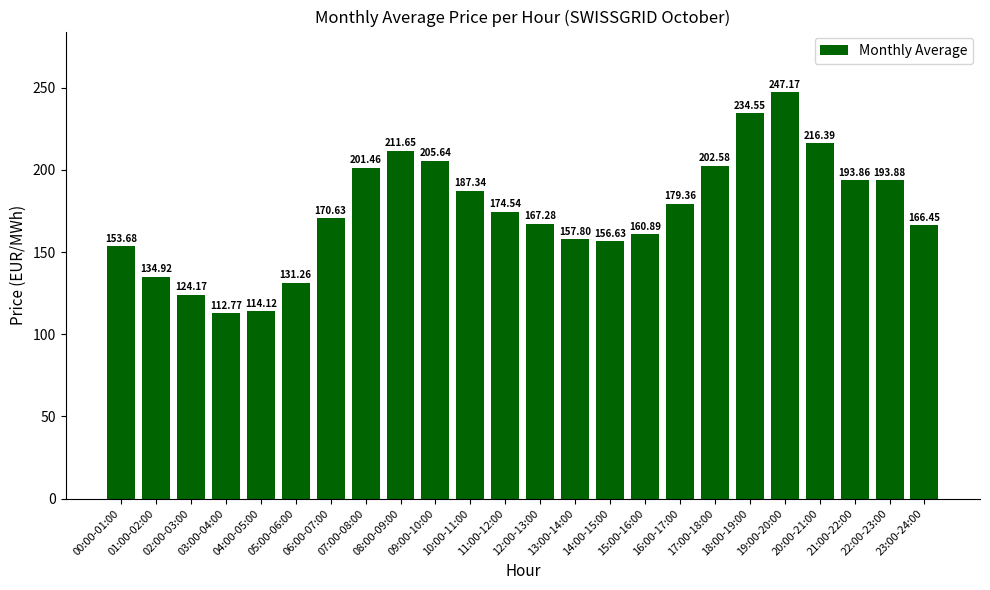

List the labels in order of value, smallest first.

03:00-04:00, 04:00-05:00, 02:00-03:00, 05:00-06:00, 01:00-02:00, 00:00-01:00, 14:00-15:00, 13:00-14:00, 15:00-16:00, 23:00-24:00, 12:00-13:00, 06:00-07:00, 11:00-12:00, 16:00-17:00, 10:00-11:00, 21:00-22:00, 22:00-23:00, 07:00-08:00, 17:00-18:00, 09:00-10:00, 08:00-09:00, 20:00-21:00, 18:00-19:00, 19:00-20:00